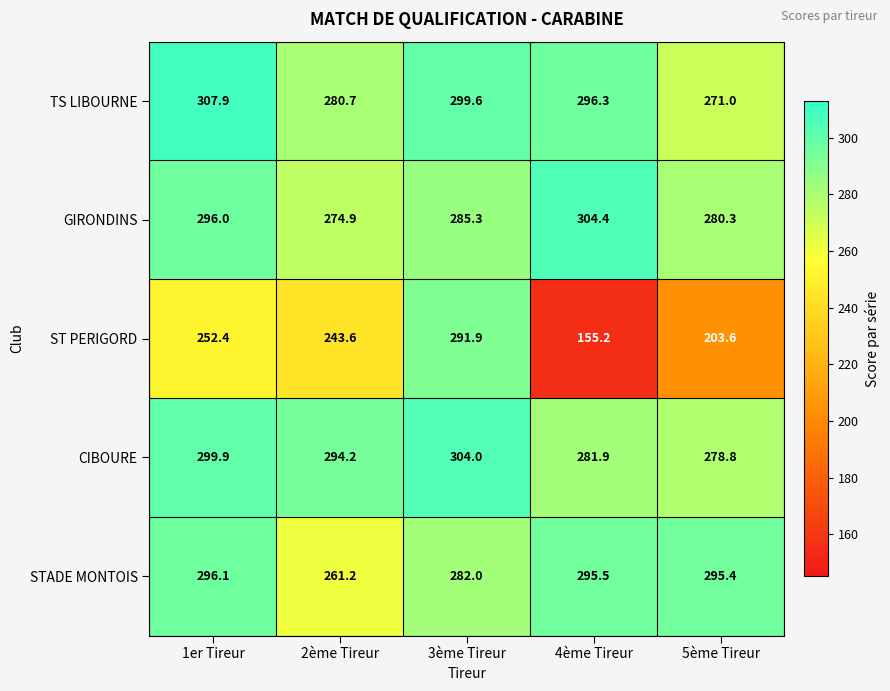

How many values in the STADE MONTOIS series are below 295?

2